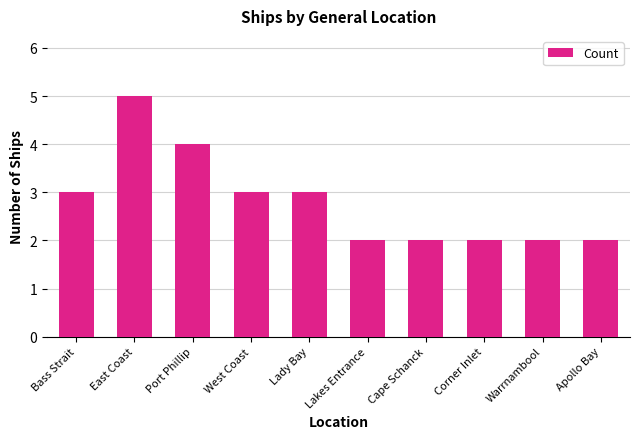

What is the difference between the values at Corner Inlet and East Coast?

3